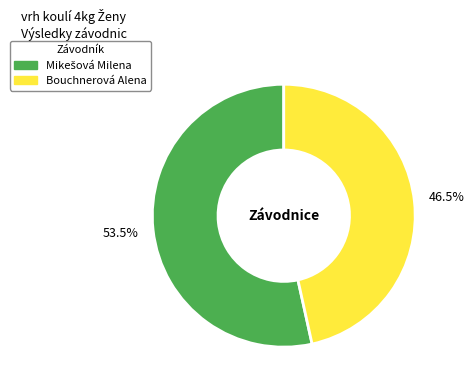

Is there a majority slice in this chart?

Yes